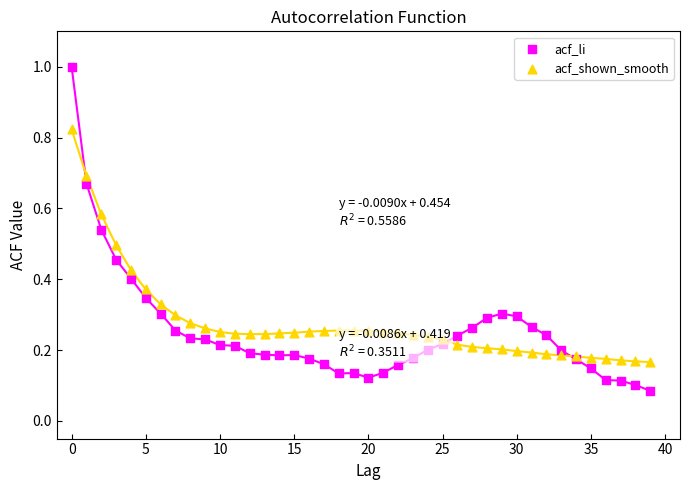

Which series reaches the maximum Y coordinate?

acf_li